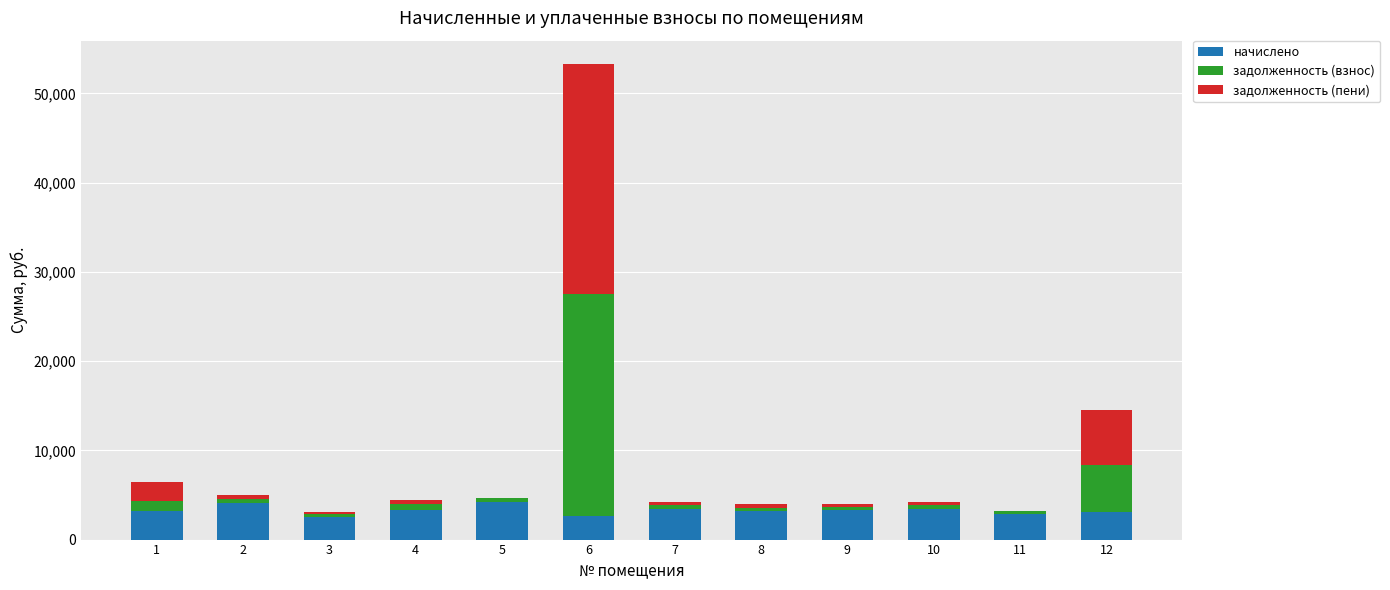

What is the total value across all series at 5?

4638.9